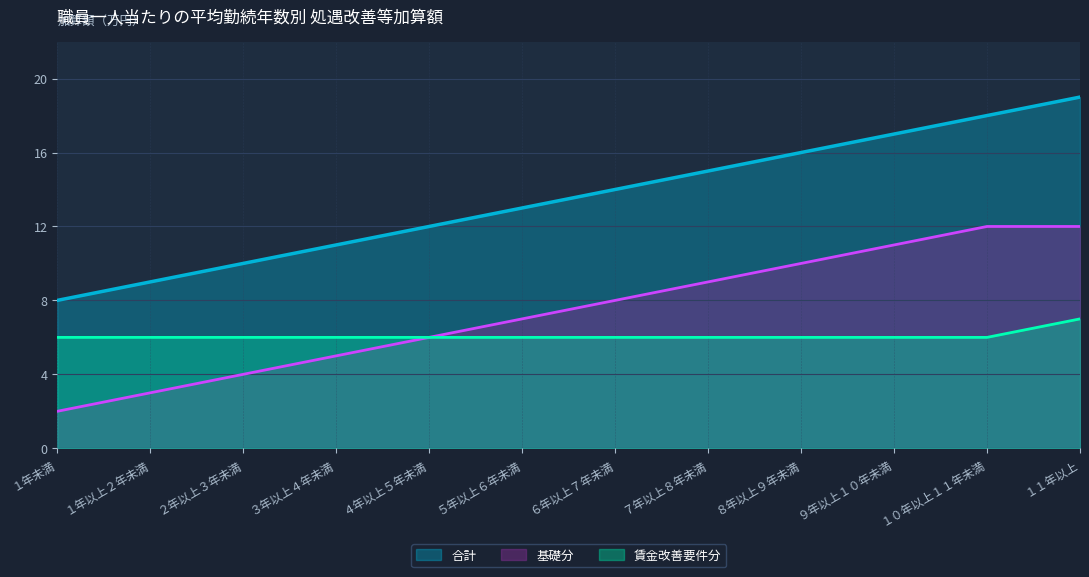

Between ８年以上９年未満 and ３年以上４年未満, which is larger?

８年以上９年未満